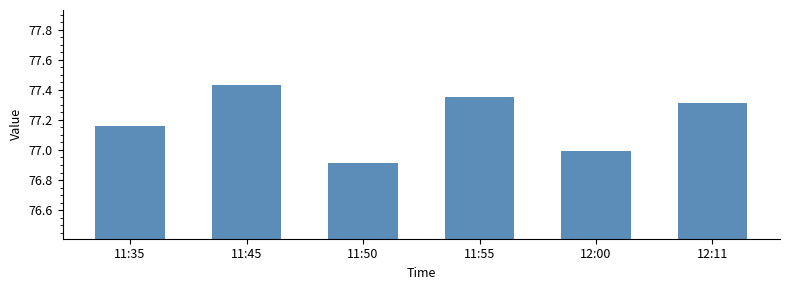

True or false: the data shows 130.7 at 12:00.

False